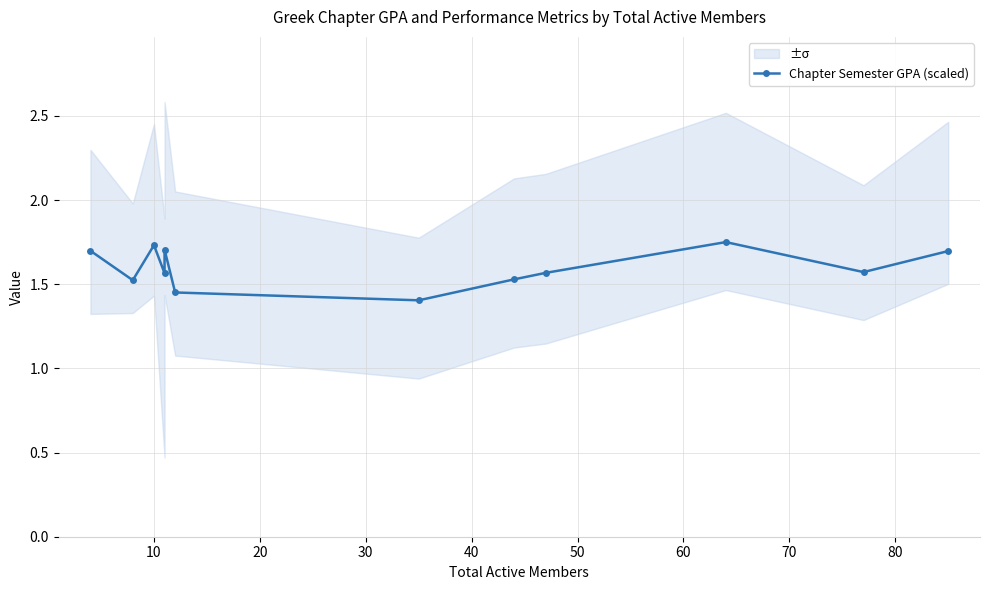

What is the difference between the maximum and minimum values?

0.3